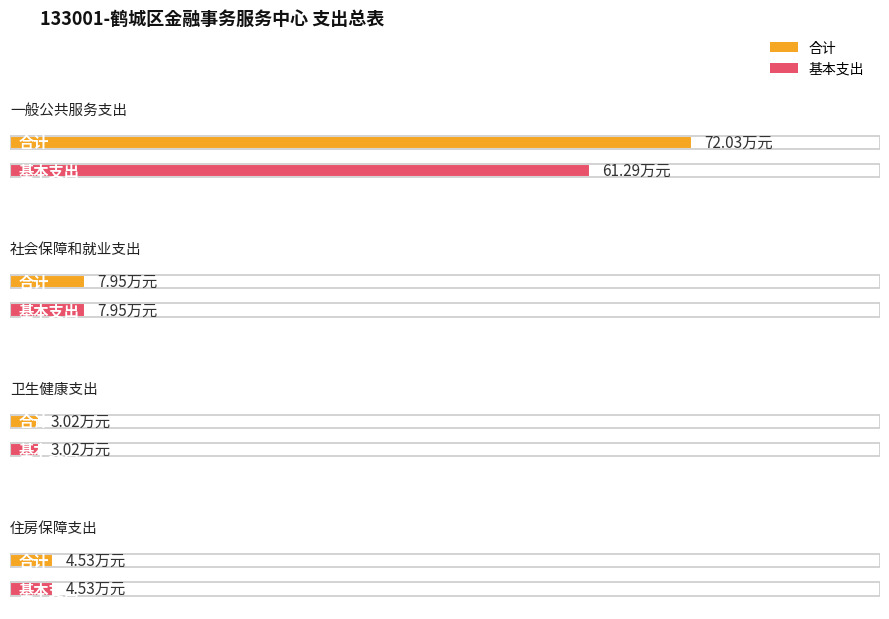

Which has a higher value, 卫生健康支出 or 一般公共服务支出?

一般公共服务支出